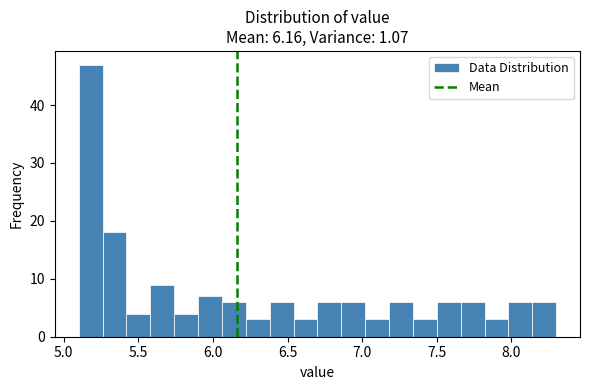

Around what value on the x-axis is the tallest bar? Give the approximate position of its centre, as read against the axis.

5.20